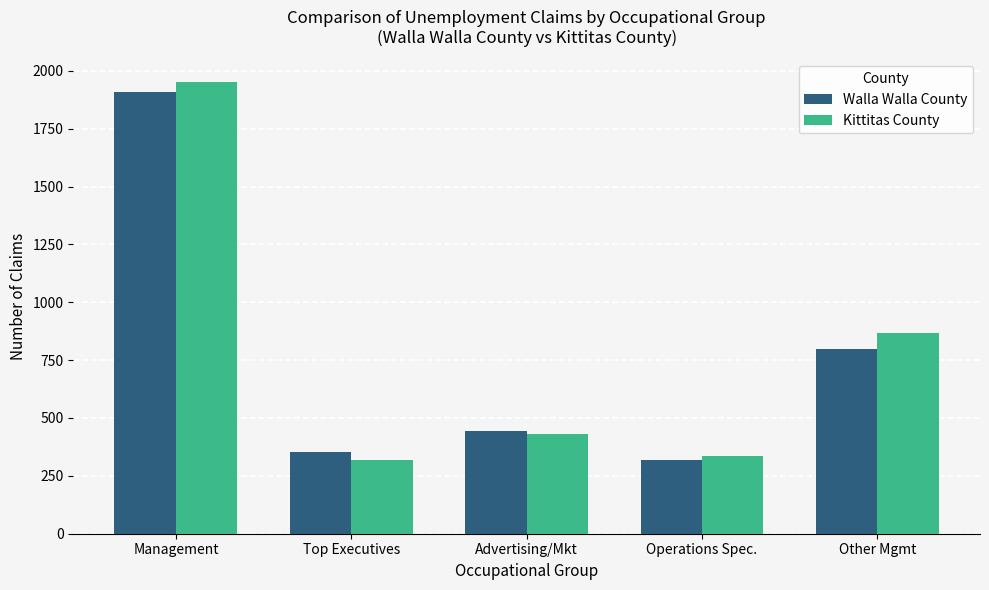

At which label does Walla Walla County first exceed 442?

Management